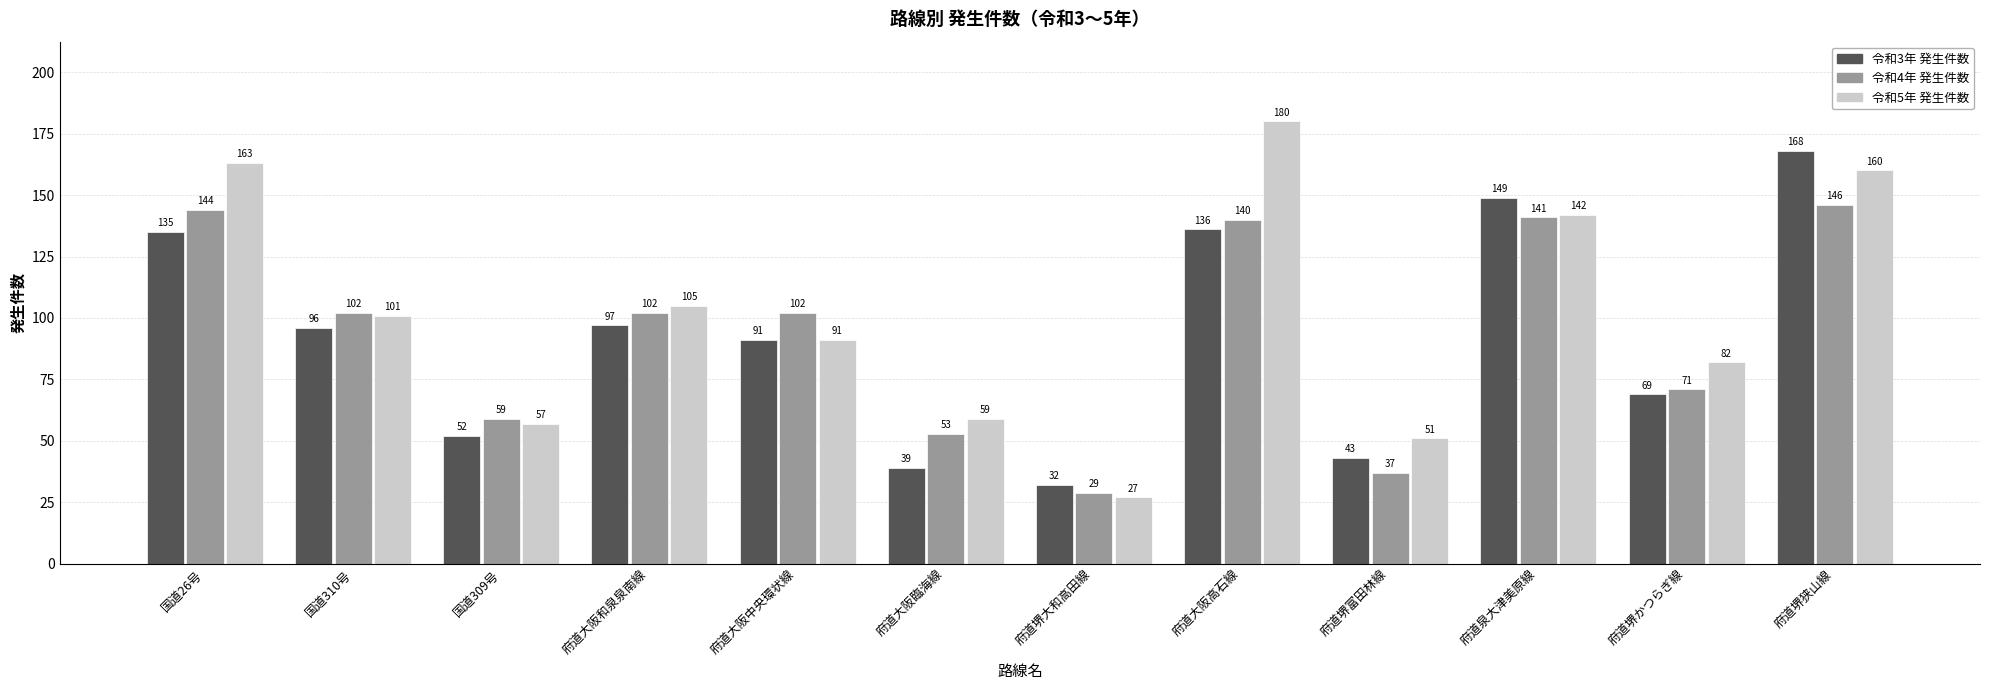

At which category is the sum across all series the highest?

府道堺狭山線